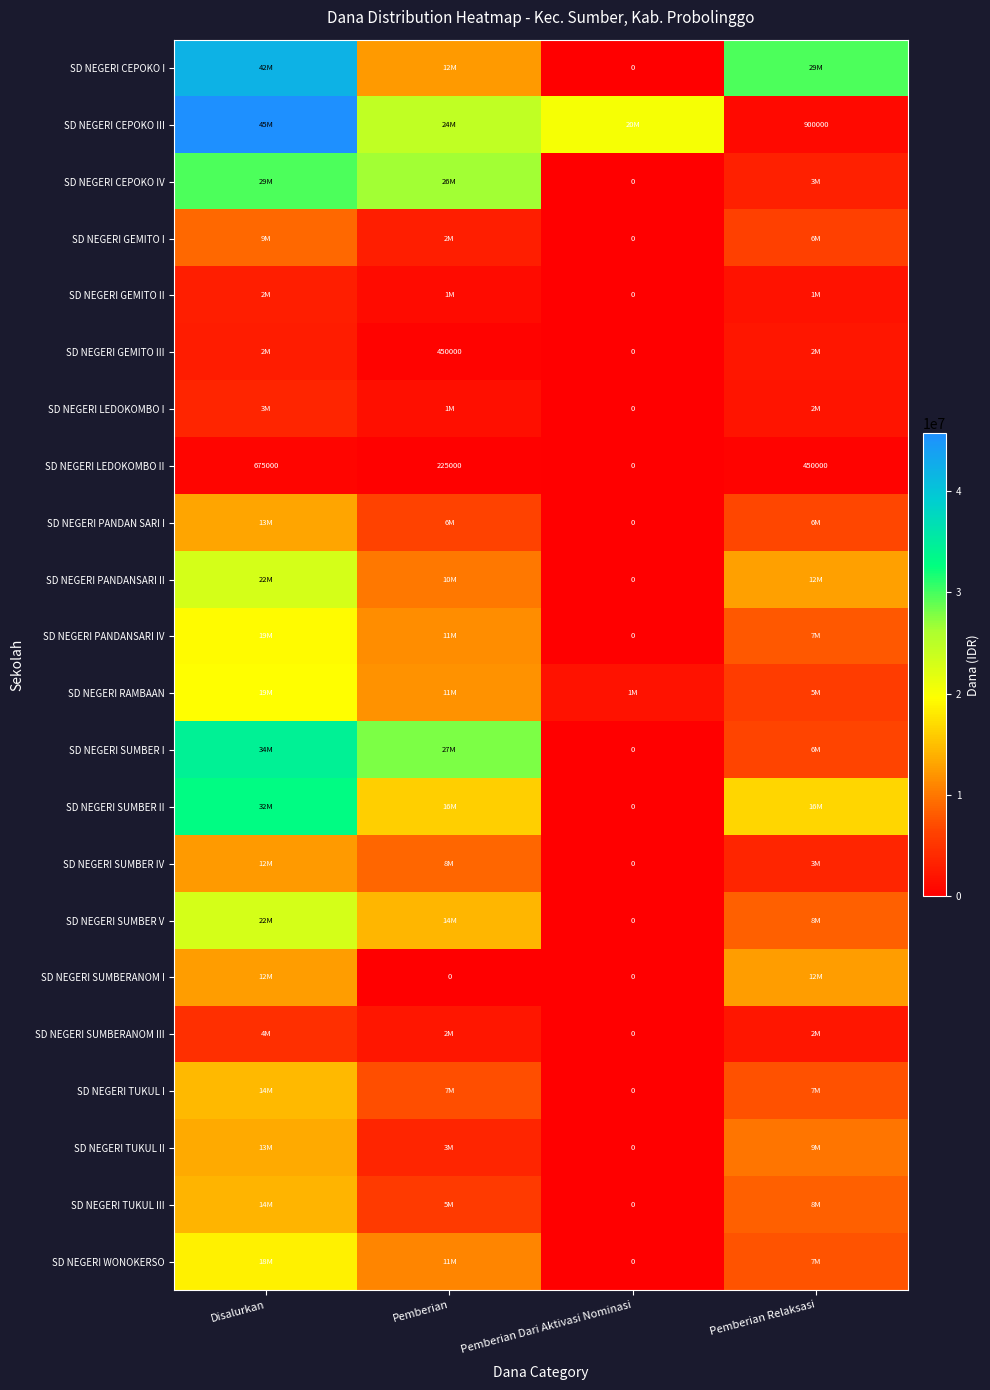

How many SD NEGERI RAMBAAN values are between 5850000 and 19575000?

3